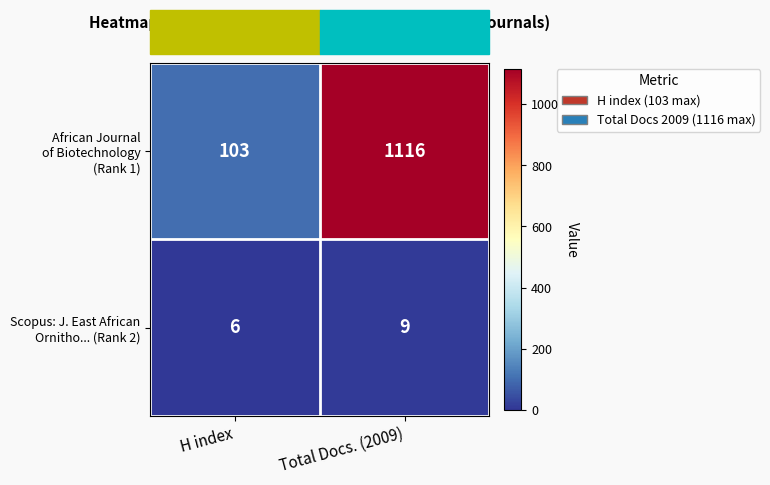

What is the greatest value displayed?

1116